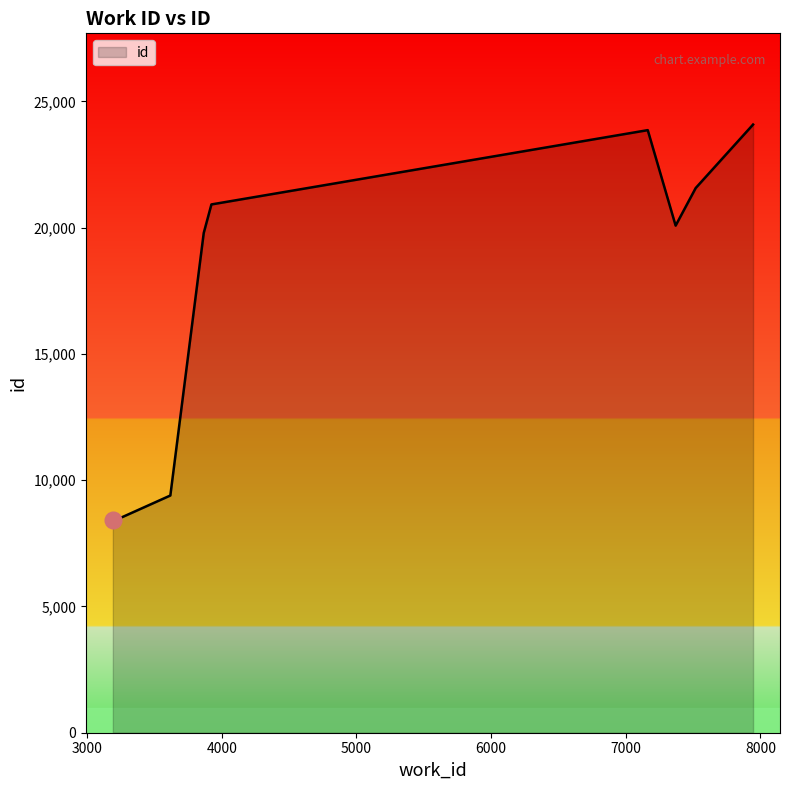

What is the maximum value shown in the chart?

24084